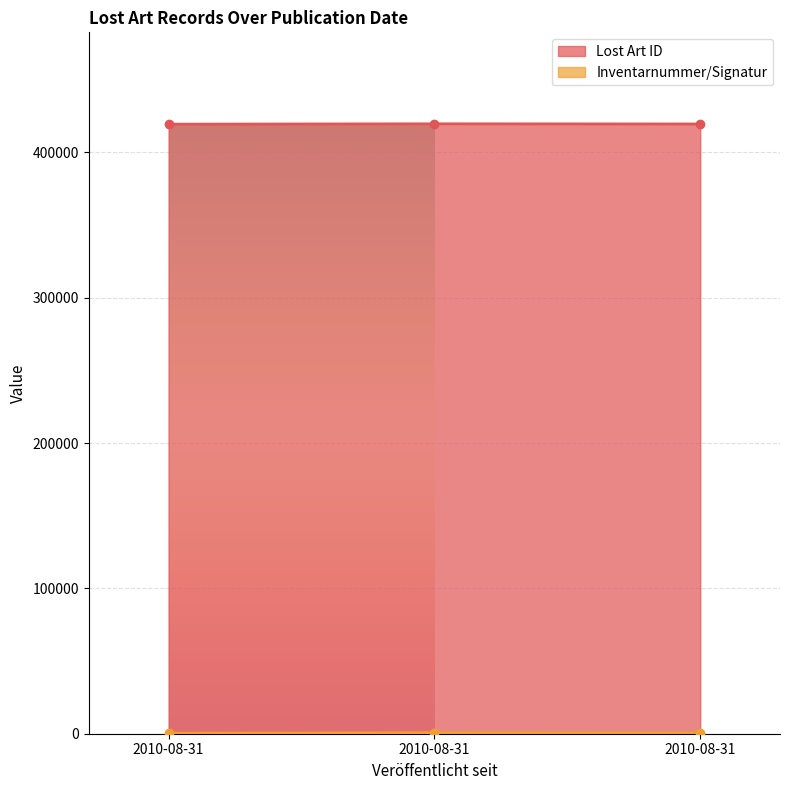

What is the value of the Inventarnummer/Signatur point at the 1st from the left?

389